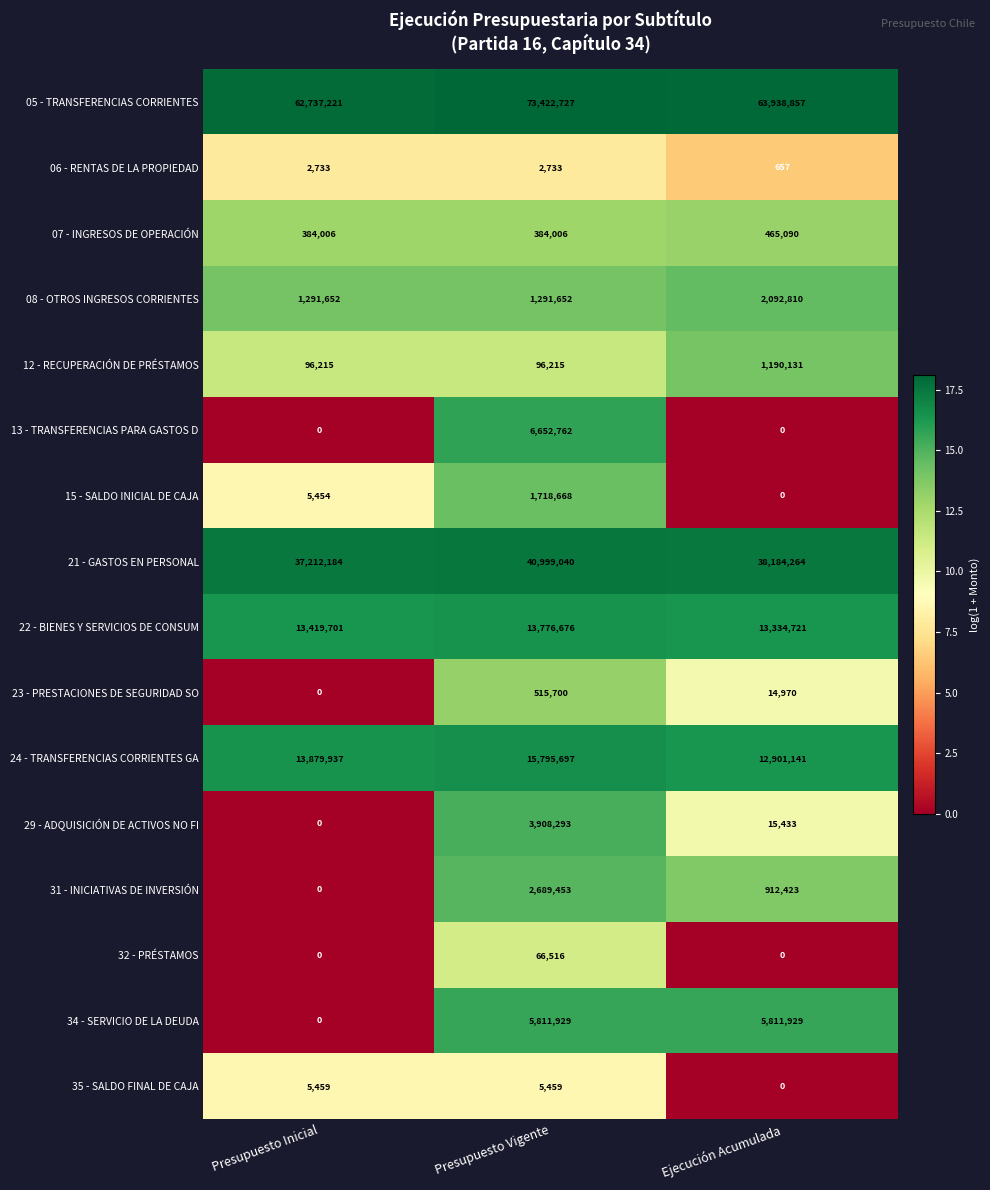

What is the sum of all 08 - OTROS INGRESOS CORRIENTES values?

4676114